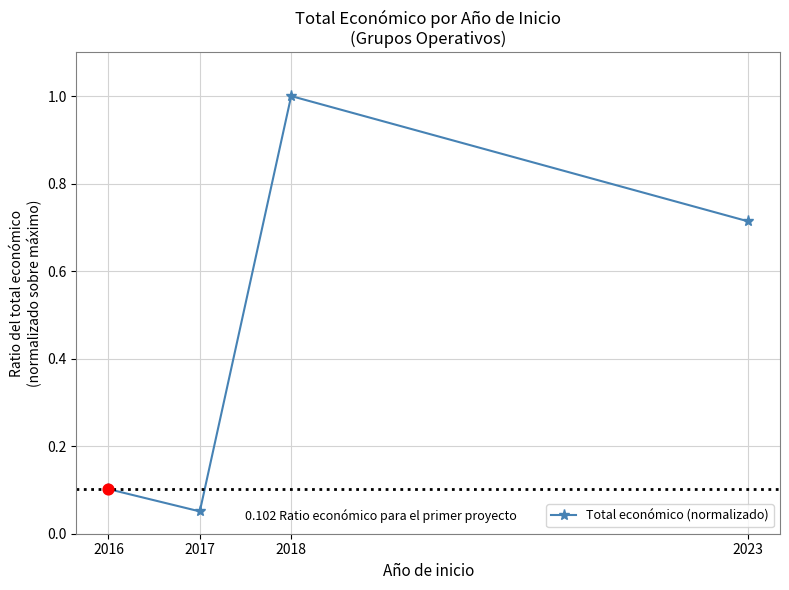

Between 2017 and 2018, which is larger?

2018